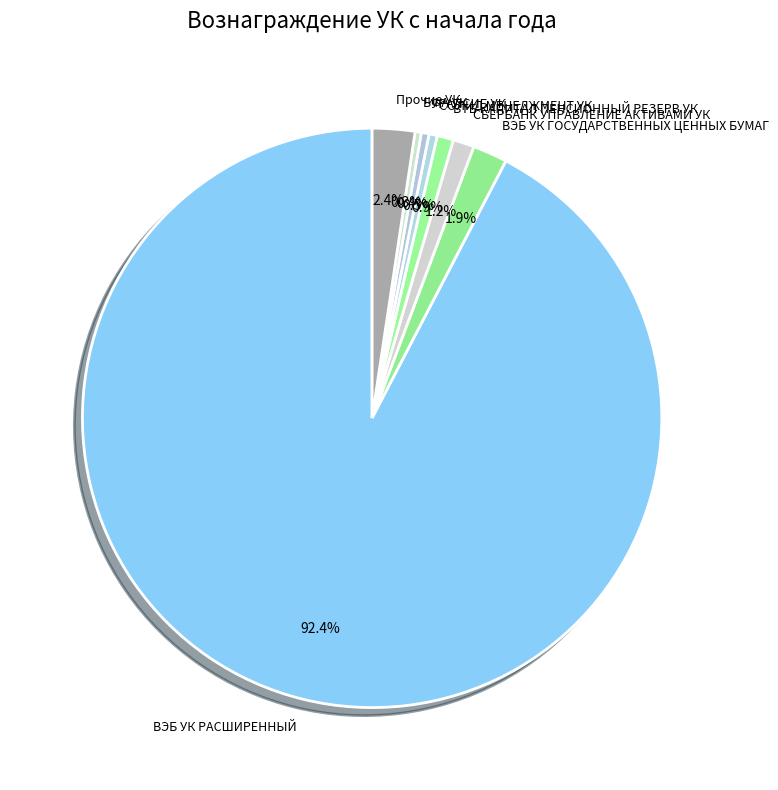

Which has a higher value, ВЭБ УК РАСШИРЕННЫЙ or СБЕРБАНК УПРАВЛЕНИЕ АКТИВАМИ УК?

ВЭБ УК РАСШИРЕННЫЙ